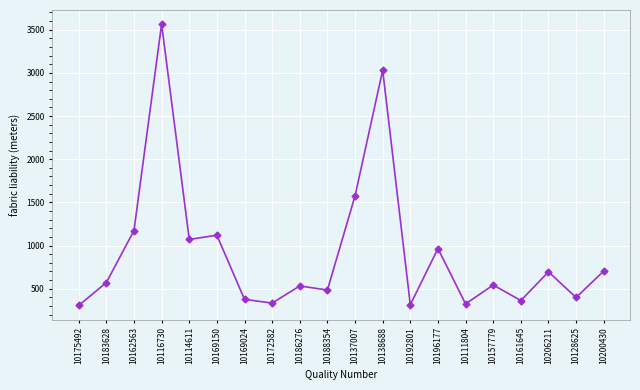

The value at 10114611 is 653.0. True or false?

False